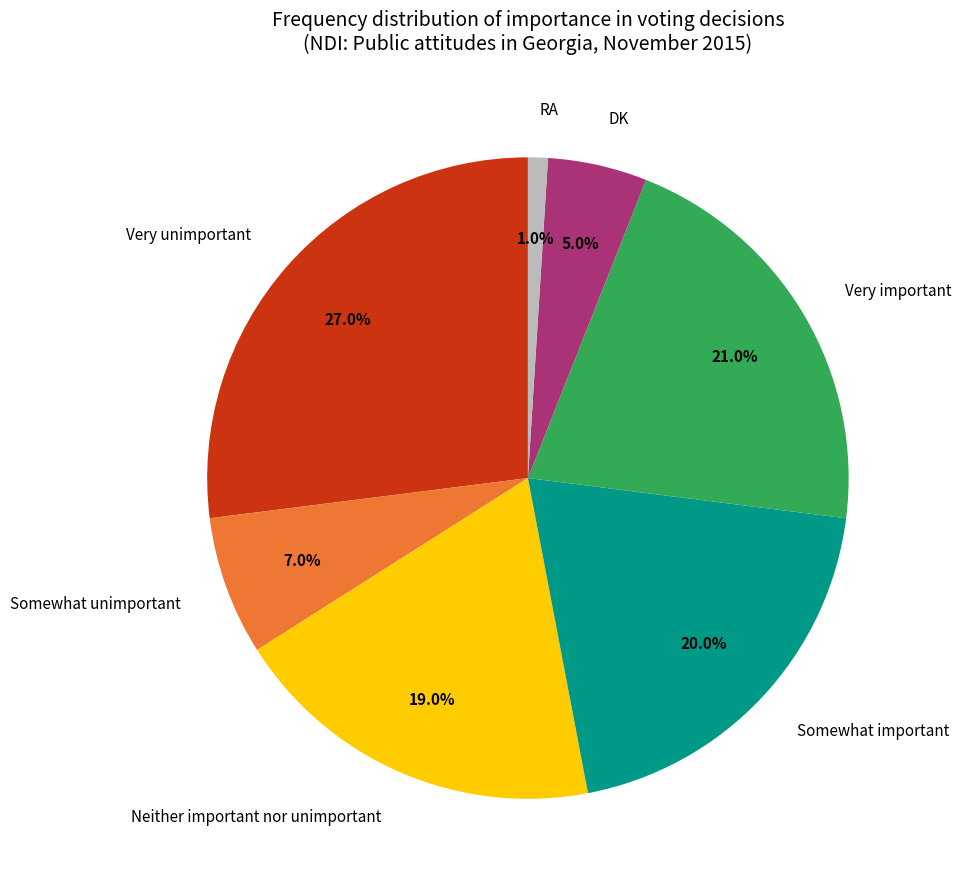

What percentage is the Neither important nor unimportant slice, to the nearest percent?

19%